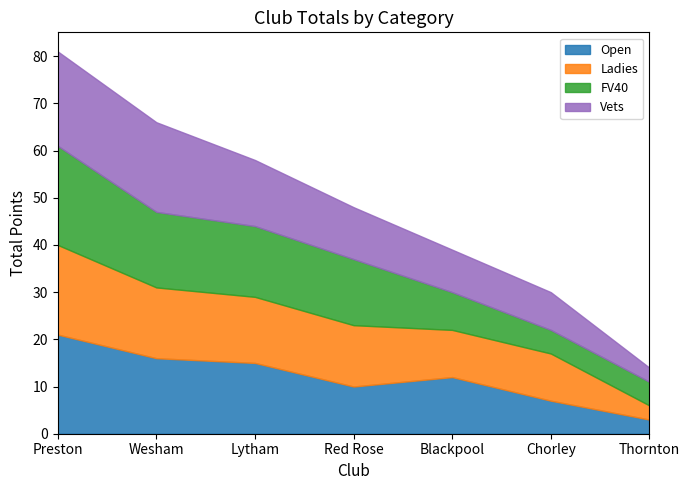

Reading left to right, list all the values displayed in this chart.

Open: Preston=21	Wesham=16	Lytham=15	Red Rose=10	Blackpool=12	Chorley=7	Thornton=3
Ladies: Preston=19	Wesham=15	Lytham=14	Red Rose=13	Blackpool=10	Chorley=10	Thornton=3
FV40: Preston=21	Wesham=16	Lytham=15	Red Rose=14	Blackpool=8	Chorley=5	Thornton=5
Vets: Preston=20	Wesham=19	Lytham=14	Red Rose=11	Blackpool=9	Chorley=8	Thornton=3